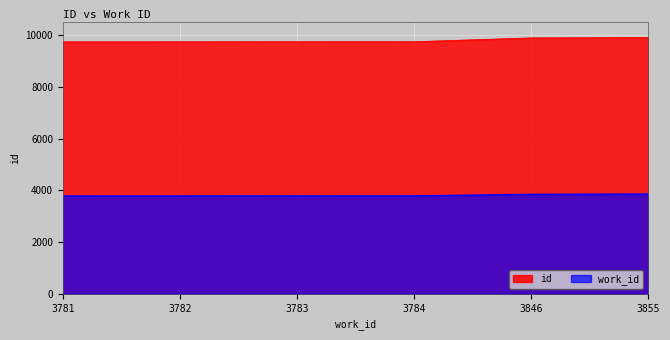

The value of id at 3782 is 9743. True or false?

True